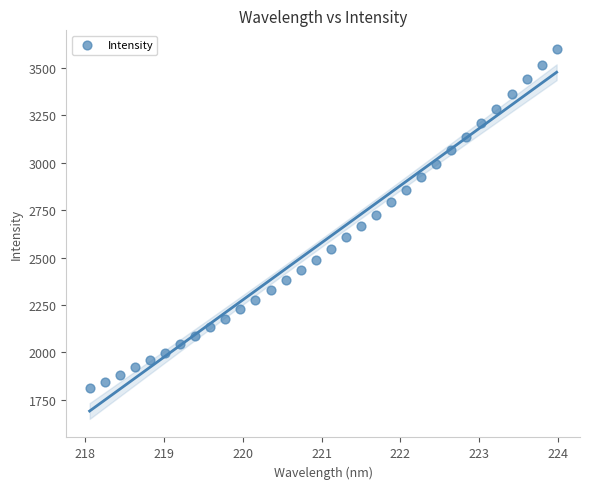

What is the range of Y values (max minus min)?

1790.7